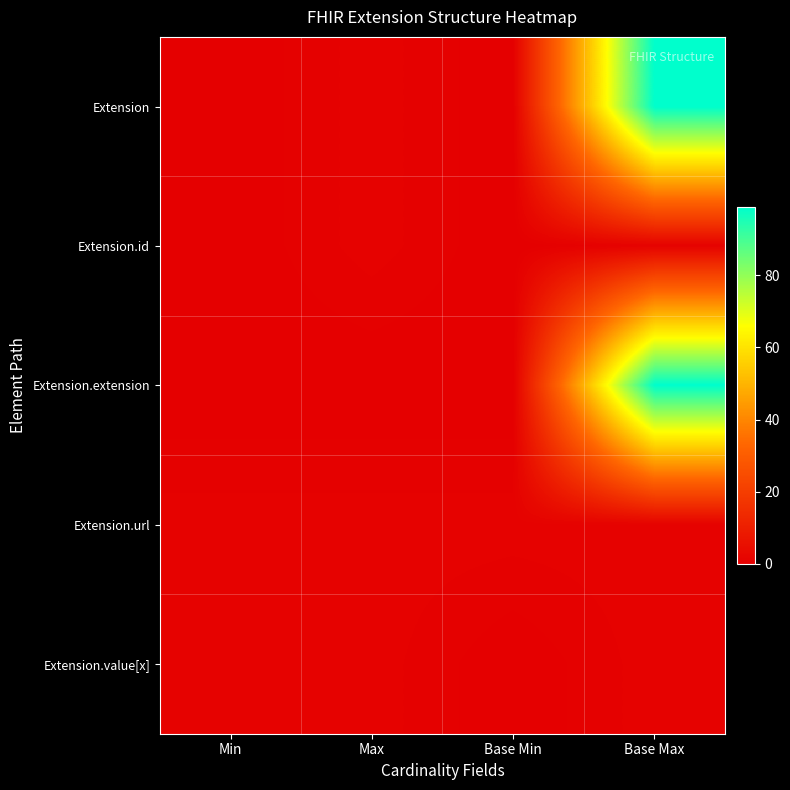

Reading right to left, transcribe all the data shown in this chart.

Extension: Base Max=99	Base Min=0	Max=1	Min=0
Extension.id: Base Max=1	Base Min=0	Max=1	Min=0
Extension.extension: Base Max=99	Base Min=0	Max=0	Min=0
Extension.url: Base Max=1	Base Min=1	Max=1	Min=1
Extension.value[x]: Base Max=1	Base Min=0	Max=1	Min=1